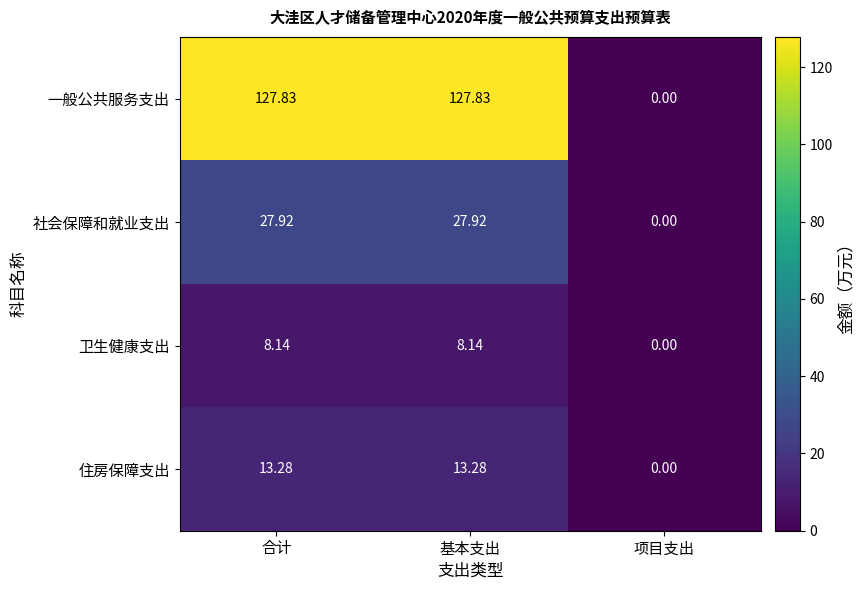

Rank the series at 合计 from highest to lowest value.

一般公共服务支出, 社会保障和就业支出, 住房保障支出, 卫生健康支出